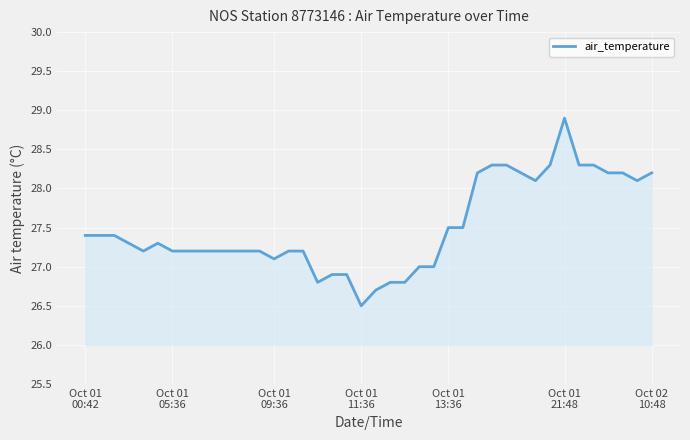

What is the minimum value shown in the chart?

26.5